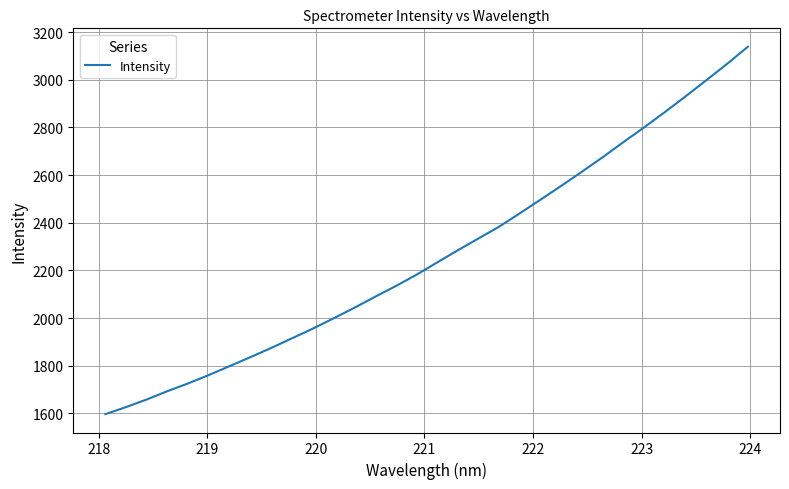

What is the difference between the second highest and second lowest values?

1440.0